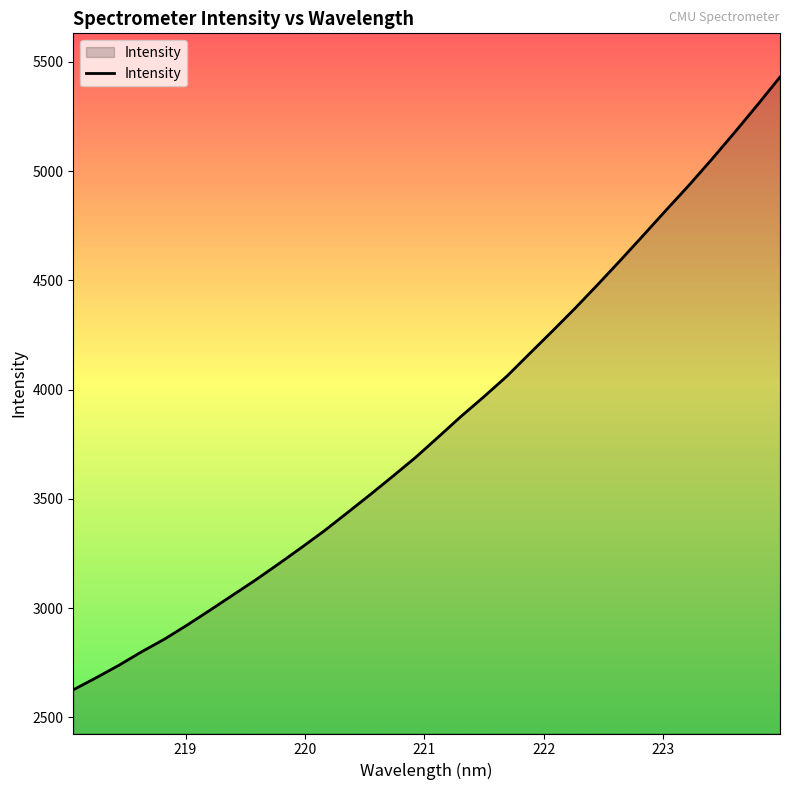

What is the difference between the maximum and minimum values?

2804.2